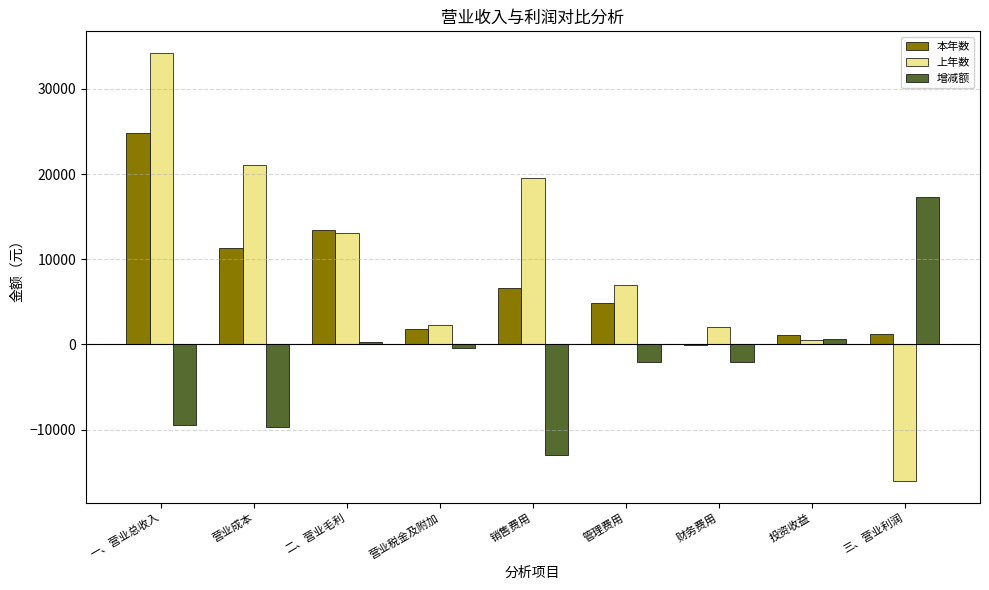

Between 一、营业总收入 and 销售费用, which series saw the biggest shift?

本年数